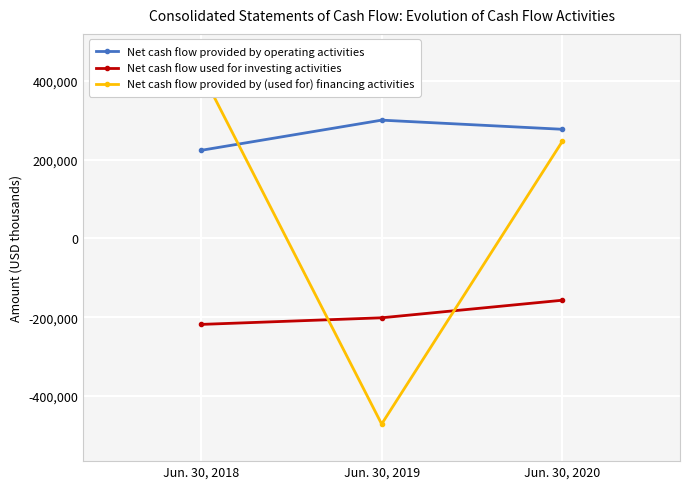

Which label corresponds to the smallest value in the chart?

Jun. 30, 2019